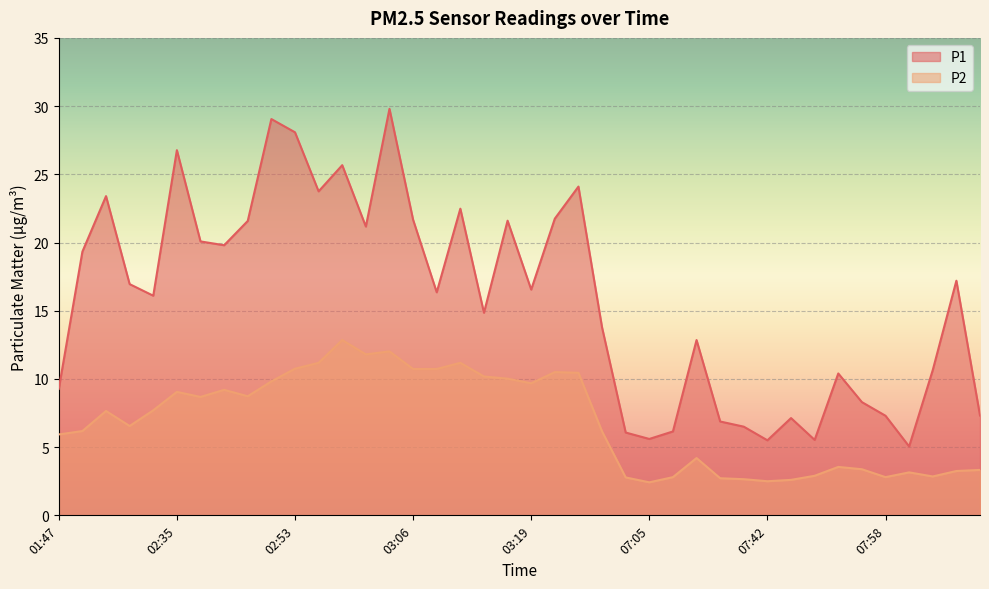

The value of P1 at 08:03 is 10.7. True or false?

True